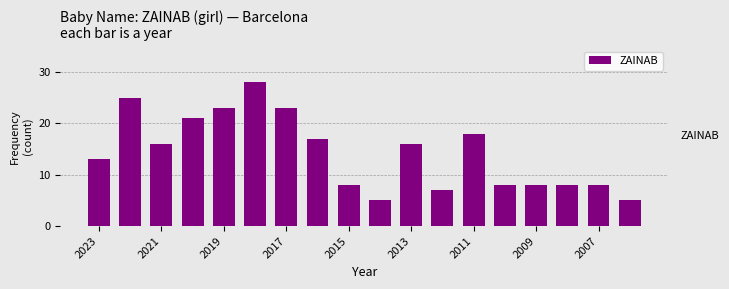

Reading left to right, what are all the values shown in this chart?

13	25	16	21	23	28	23	17	8	5	16	7	18	8	8	8	8	5